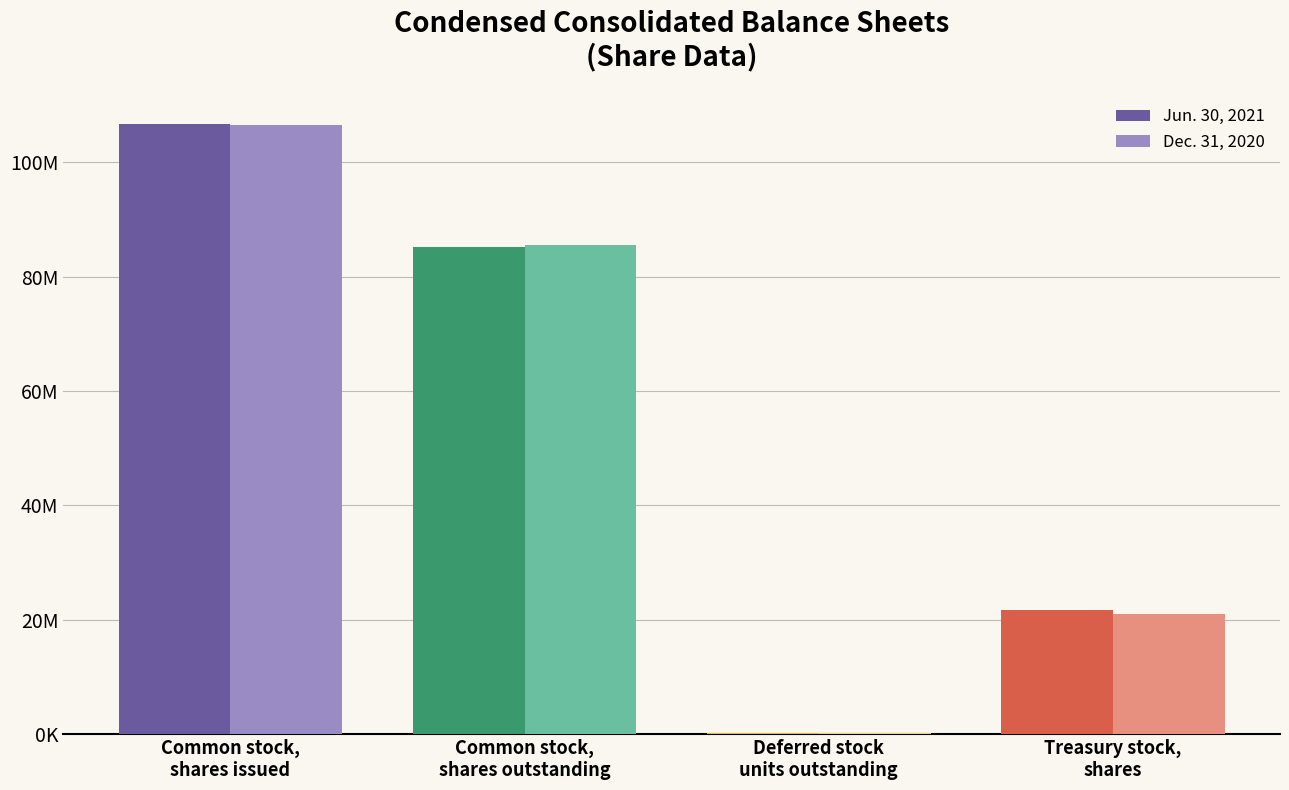

Reading left to right, what are all the values shown in this chart?

Jun. 30, 2021: 106748000	85096000	90000	21653000
Dec. 31, 2020: 106457000	85449000	87000	21008000